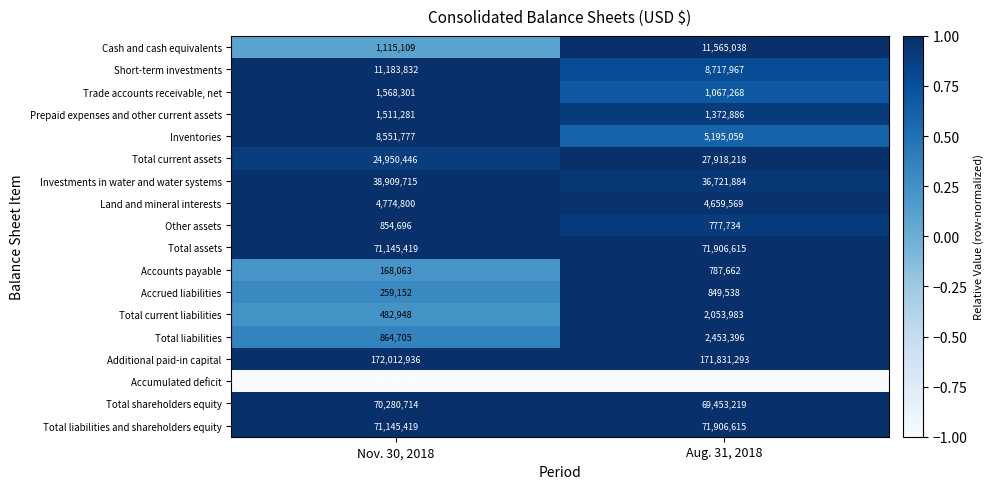

Is it true that Investments in water and water systems equals 36721884 at Aug. 31, 2018?

True